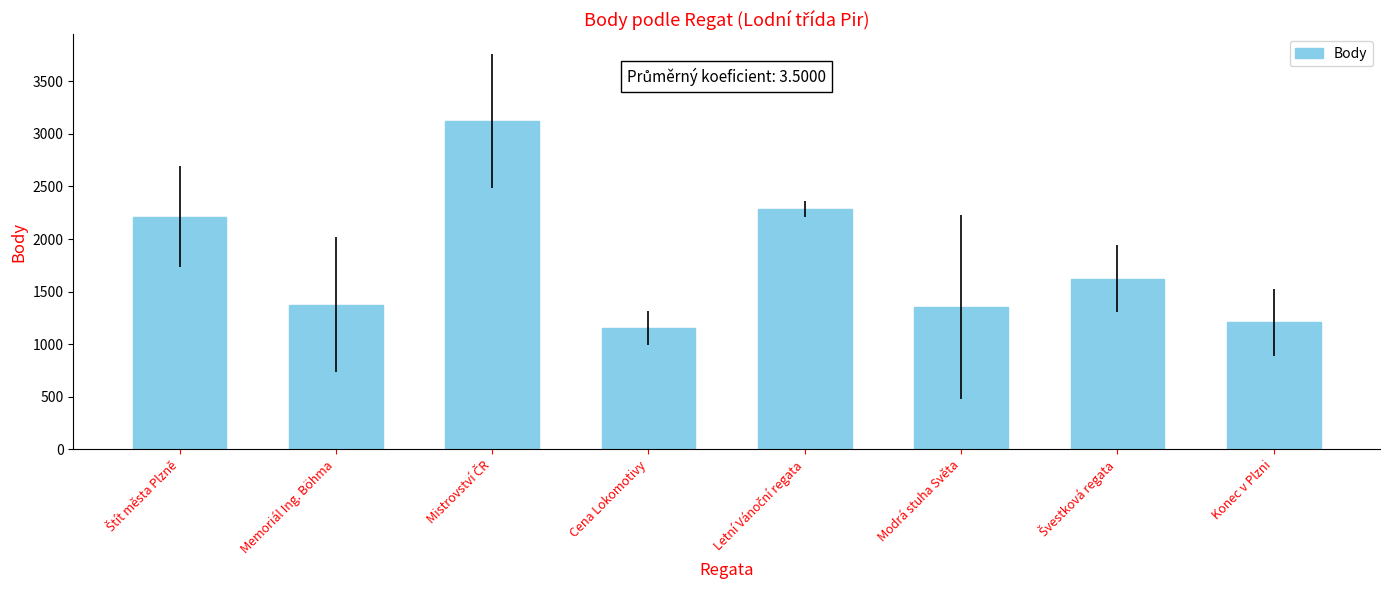

What is the greatest value displayed?

3121